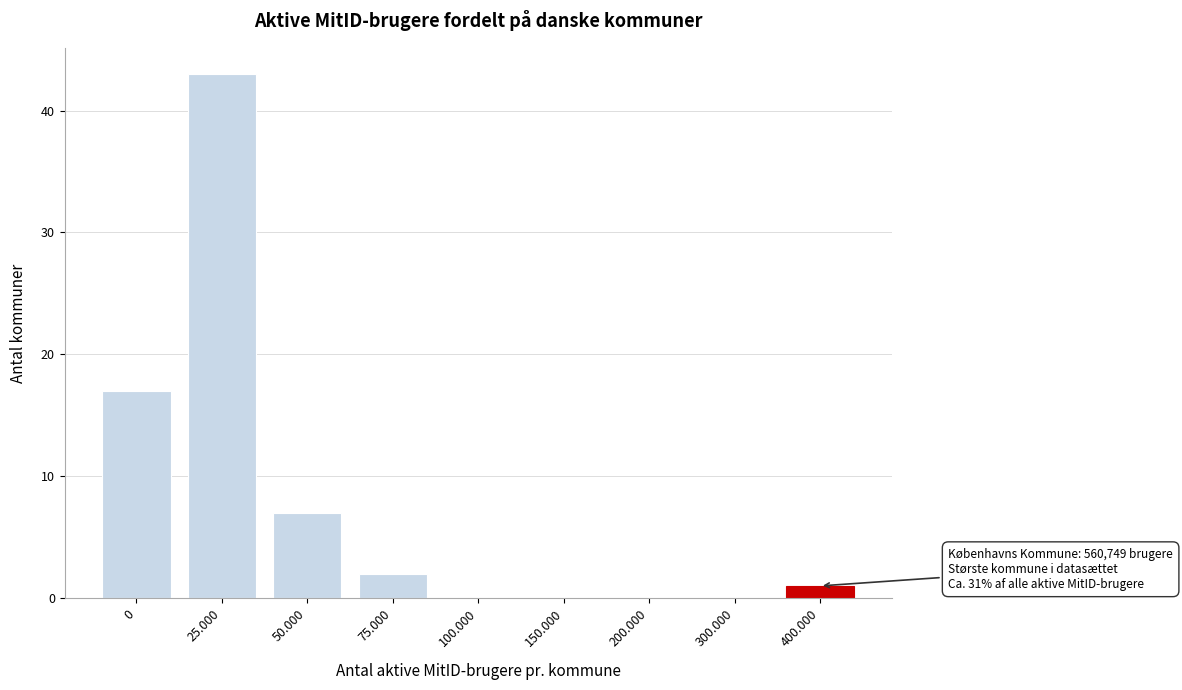

Reading left to right, list all the values displayed in this chart.

0=17	25.000=43	50.000=7	75.000=2	100.000=0	150.000=0	200.000=0	300.000=0	400.000=1